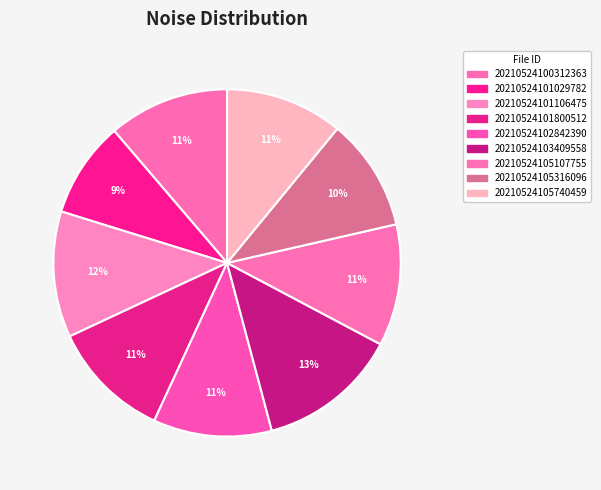

Is the sum of 20210524101106475 and 20210524101800512 greater than half?

No